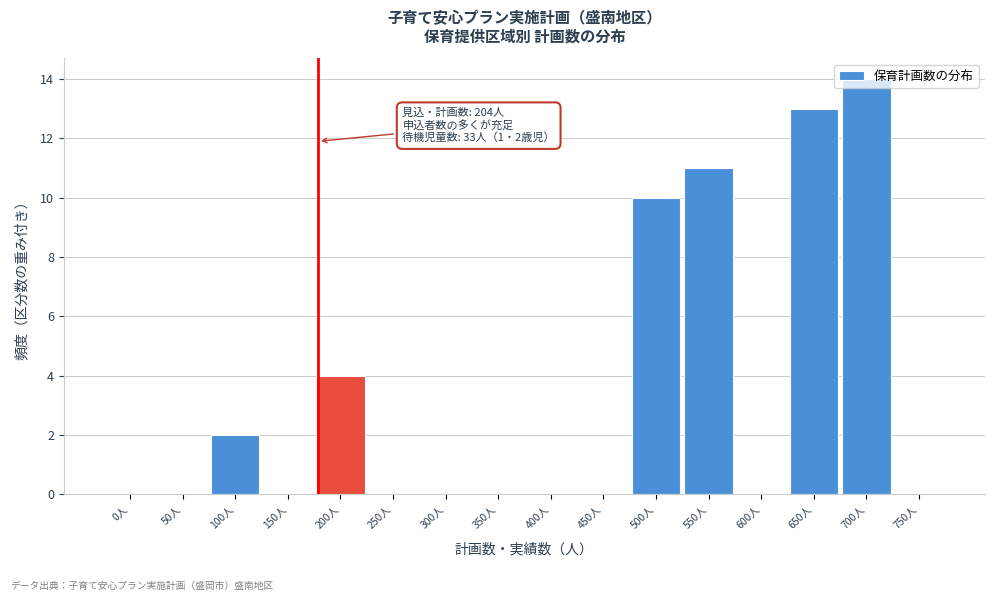

What is the sum of all values?

54